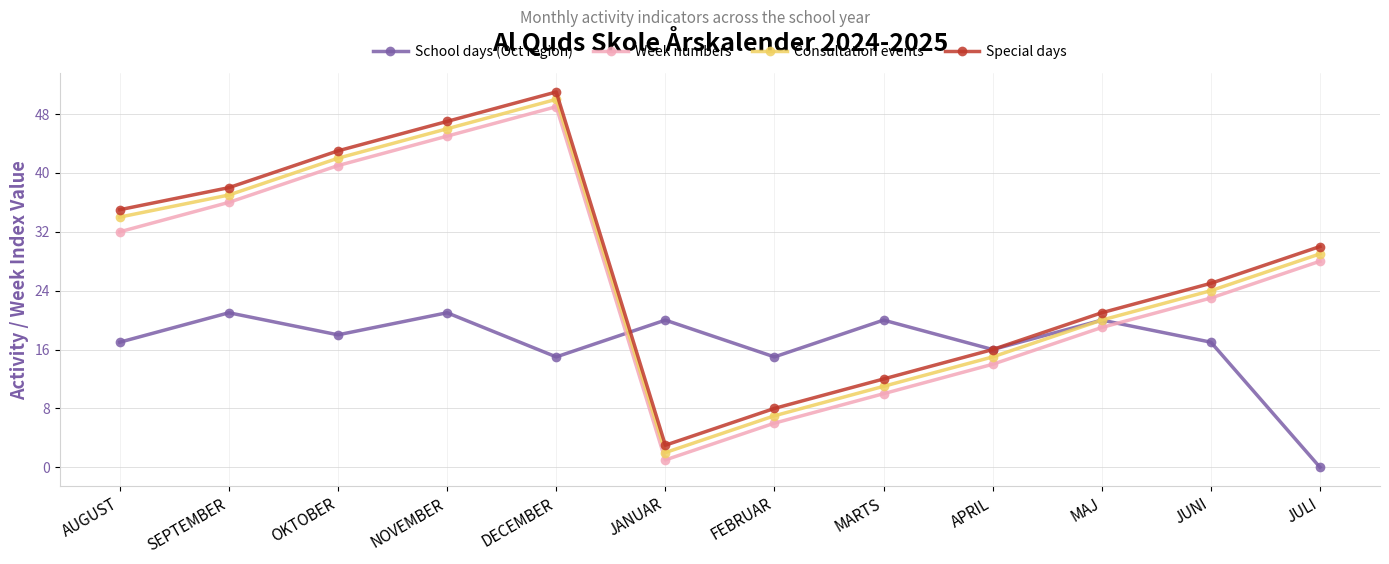

What is the approximate value of Consultation events at AUGUST, to the nearest 5?

35